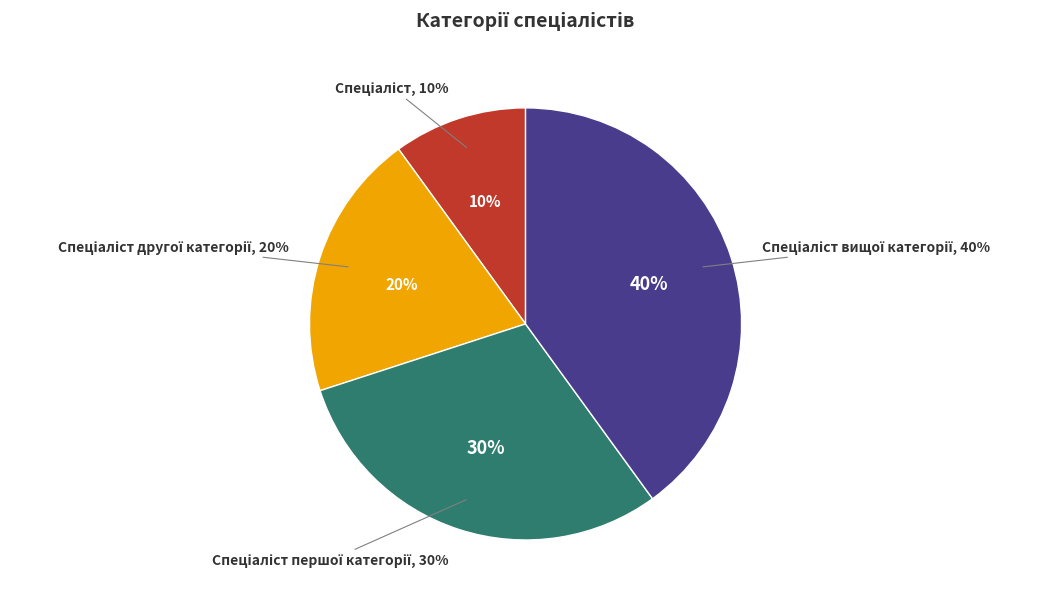

Combined, what portion of the pie is Спеціаліст першої категорії and Спеціаліст другої категорії?

50.0%